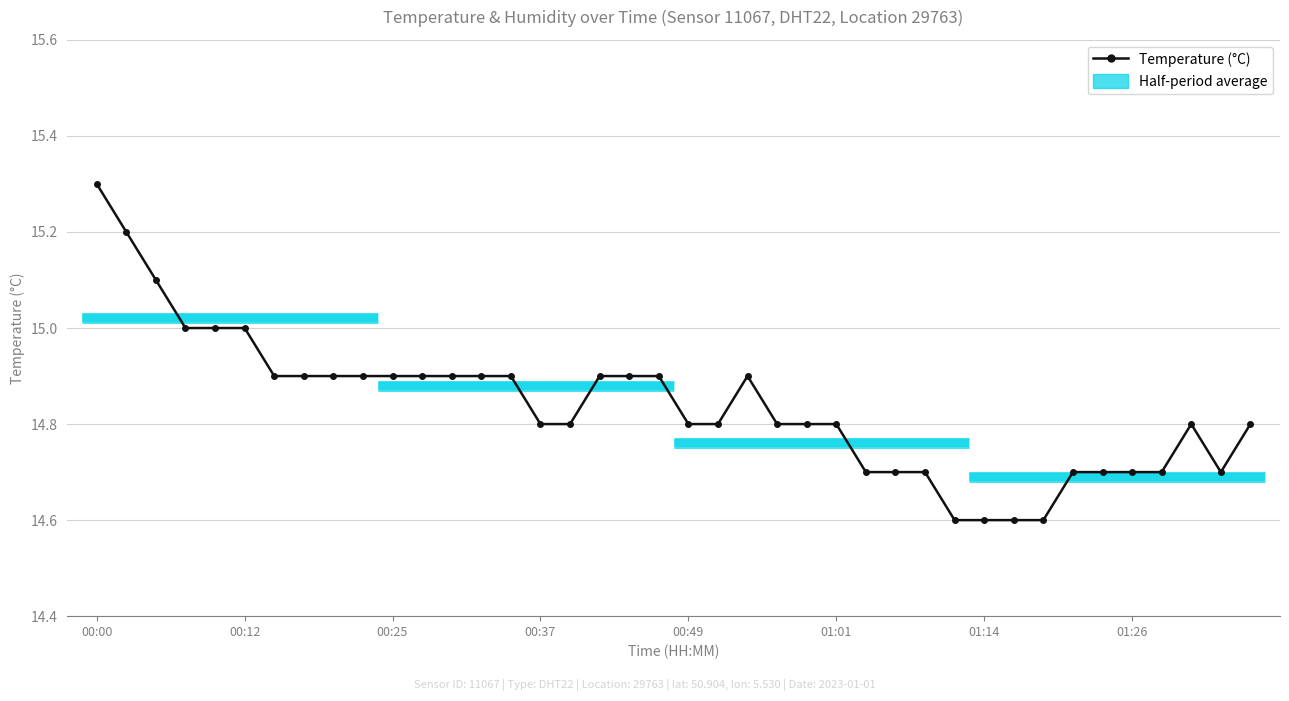

What is the difference between the maximum and minimum values?

0.7